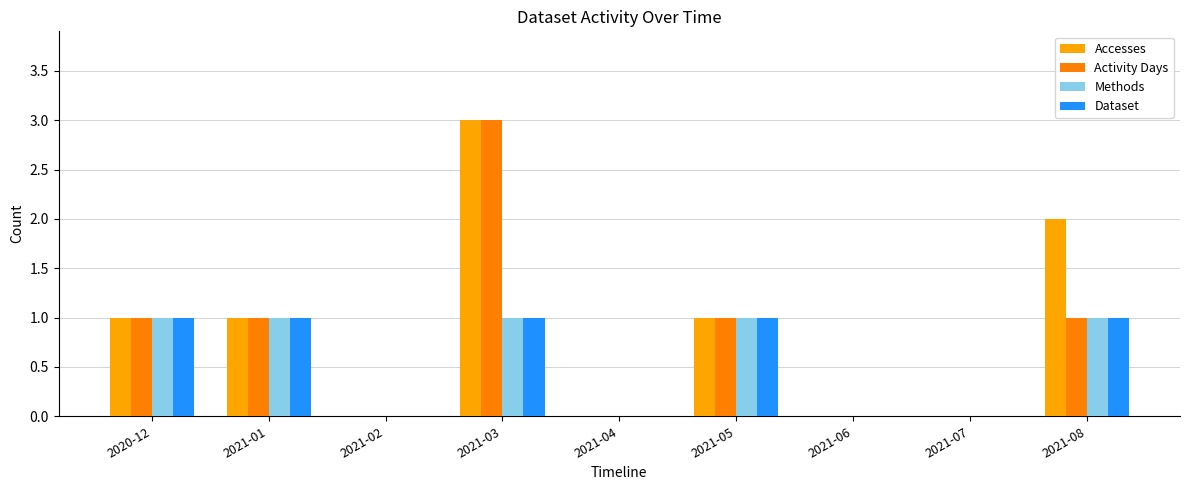

How many groups of bars are there?

9